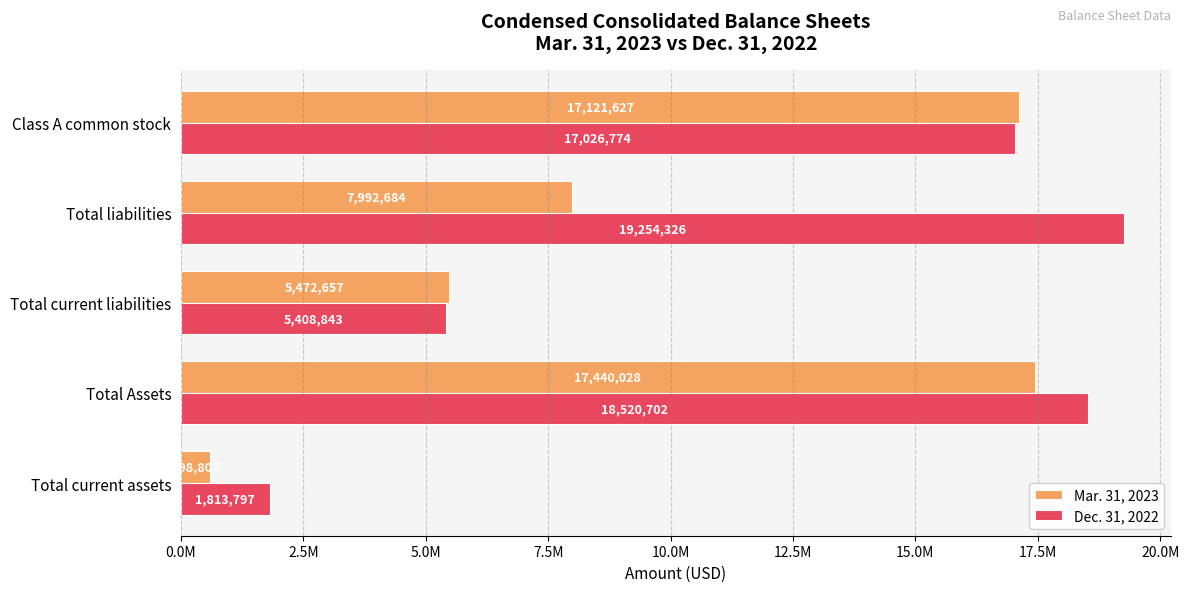

What is the value of the Dec. 31, 2022 bar at the 2nd from the left?

18520702